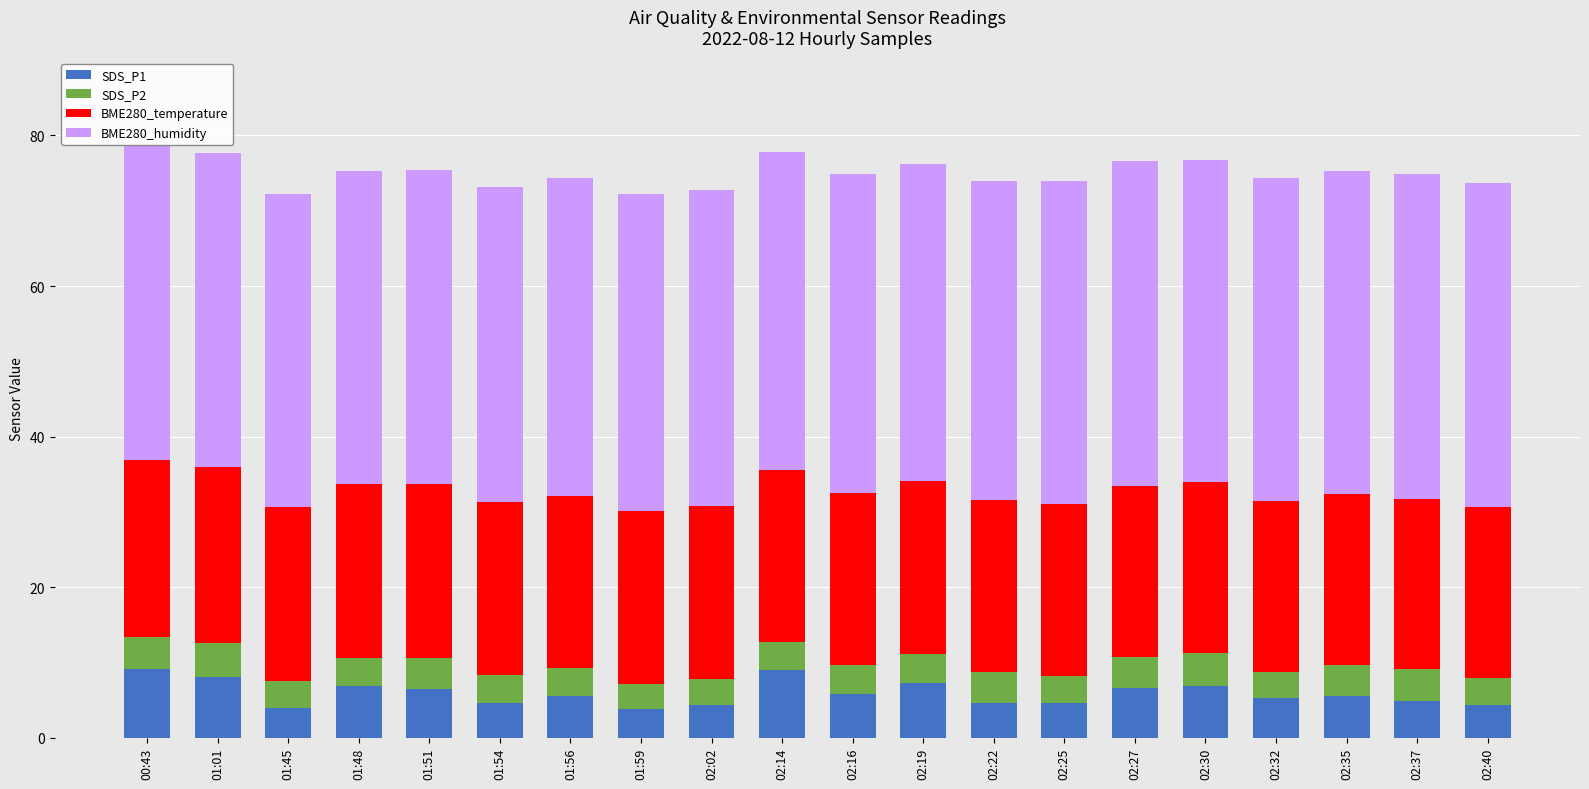

What is the total value across all series at 02:16?

74.9